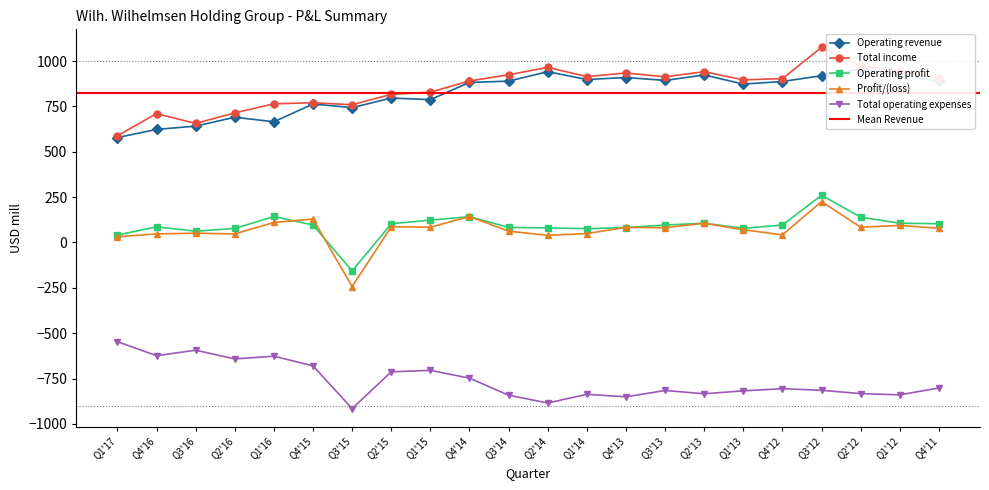

Which category has the highest value in the Total operating expenses series?

Q1'17